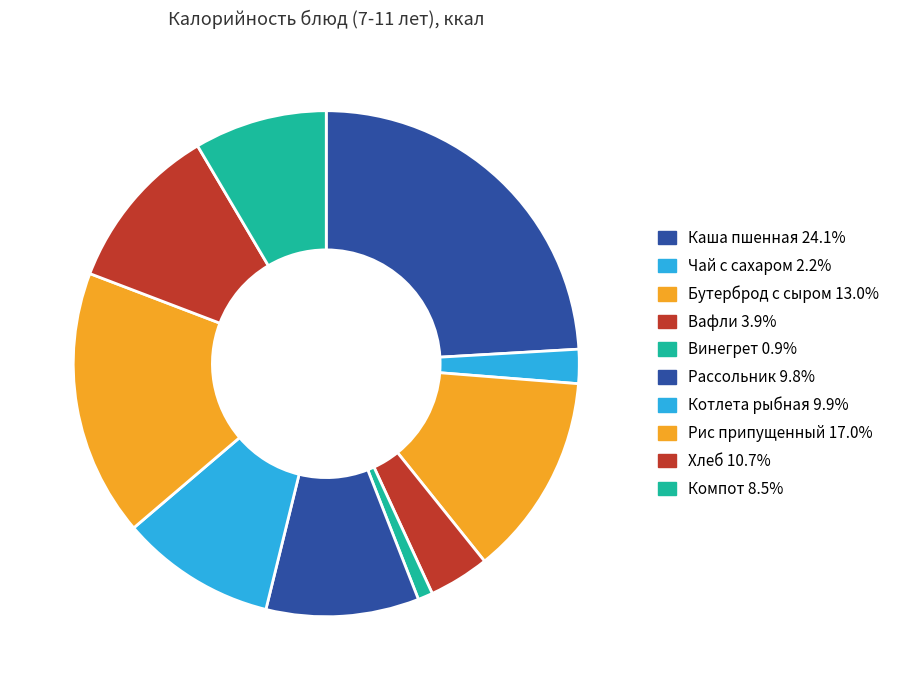

What is the largest slice in the pie chart?

Каша пшенная